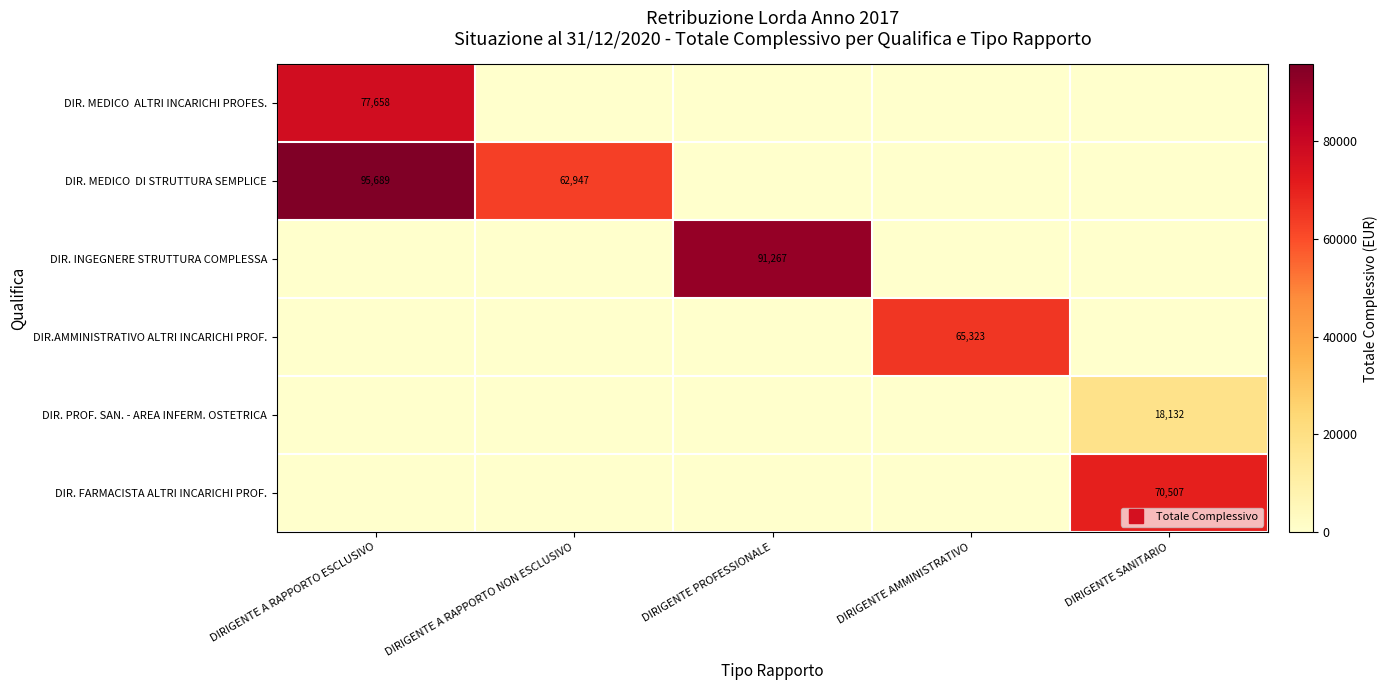

Which has a higher value, DIRIGENTE PROFESSIONALE or DIRIGENTE AMMINISTRATIVO?

DIRIGENTE AMMINISTRATIVO